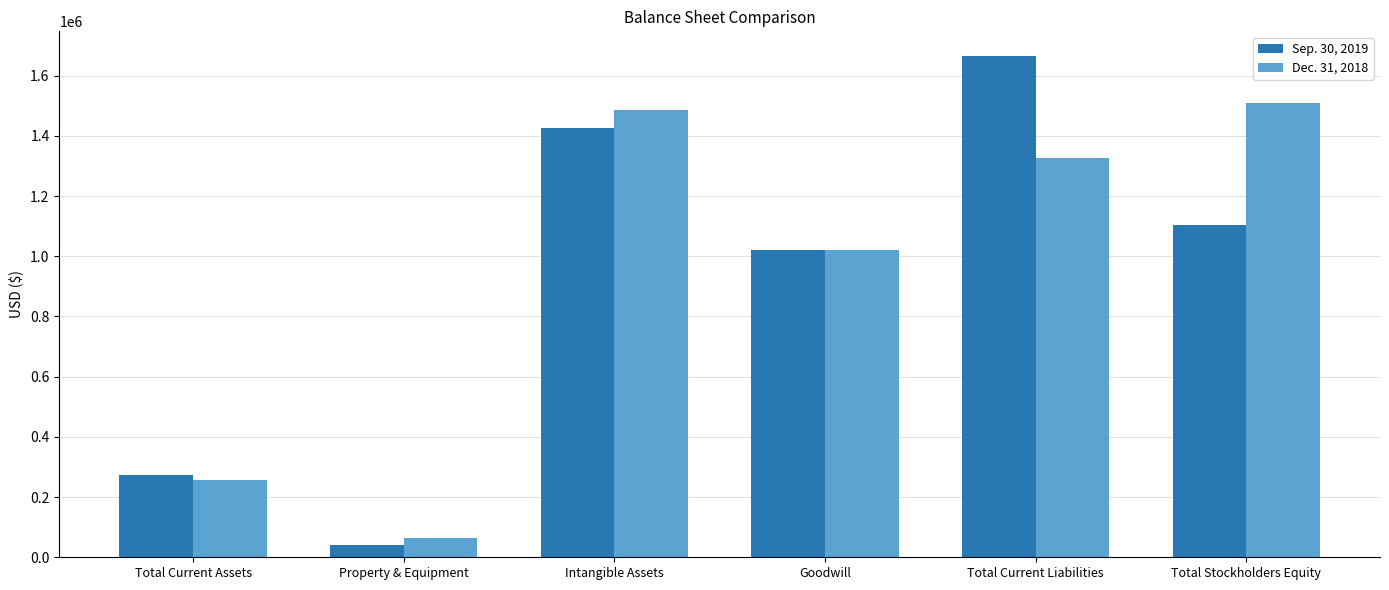

List the series in order of their overall mean, highest first.

Dec. 31, 2018, Sep. 30, 2019